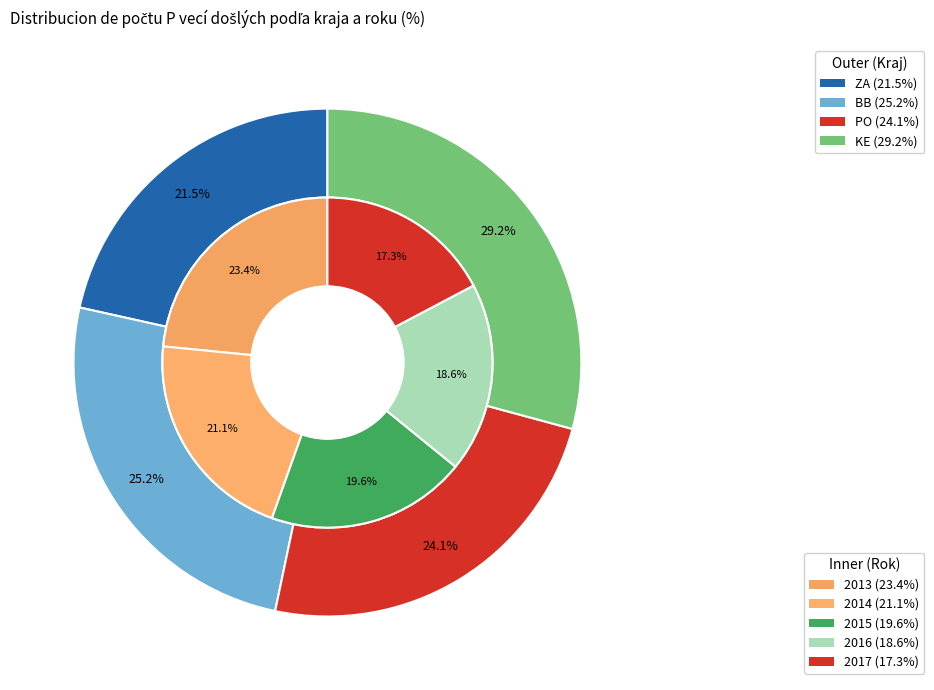

How many segments does this pie chart have?

5